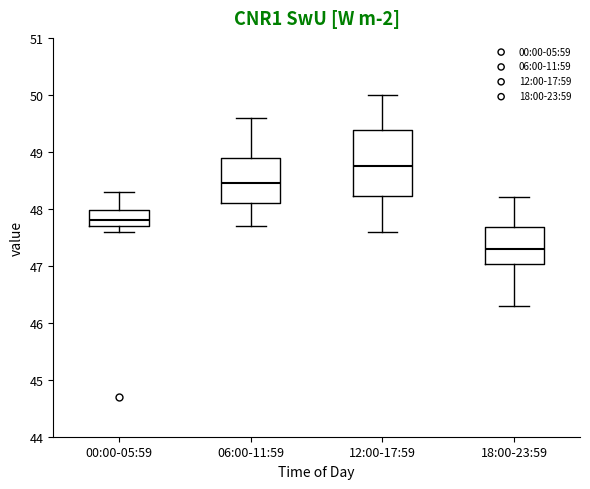

Reading left to right, read every box against the y-axis: the position of its median line, the range the box covers, and the ends of its whiskers. The values are not printed on the chart, so give them approximately, as read against the axis.

00:00-05:59: median 47.8, box 47.7 to 48.0, whiskers 47.6 to 48.3
06:00-11:59: median 48.5, box 48.1 to 48.9, whiskers 47.7 to 49.6
12:00-17:59: median 48.8, box 48.2 to 49.4, whiskers 47.6 to 50.0
18:00-23:59: median 47.3, box 47.0 to 47.7, whiskers 46.3 to 48.2